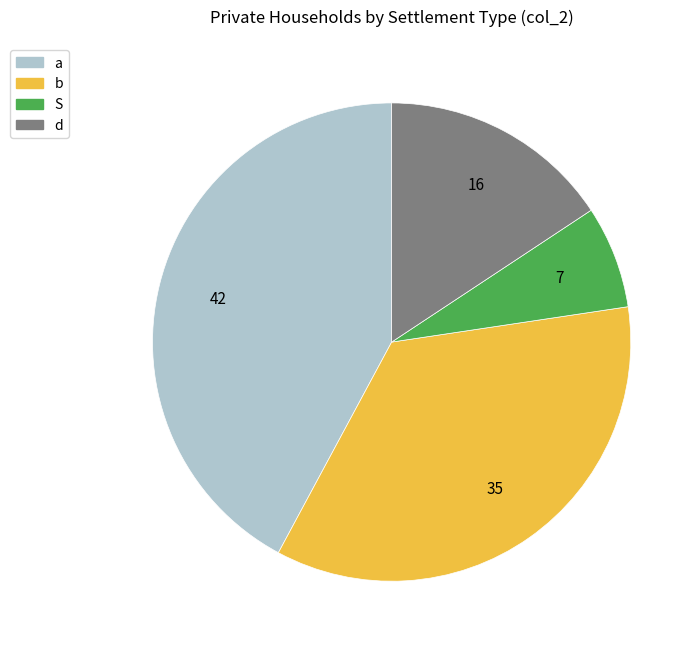

Count the number of slices in the pie.

4